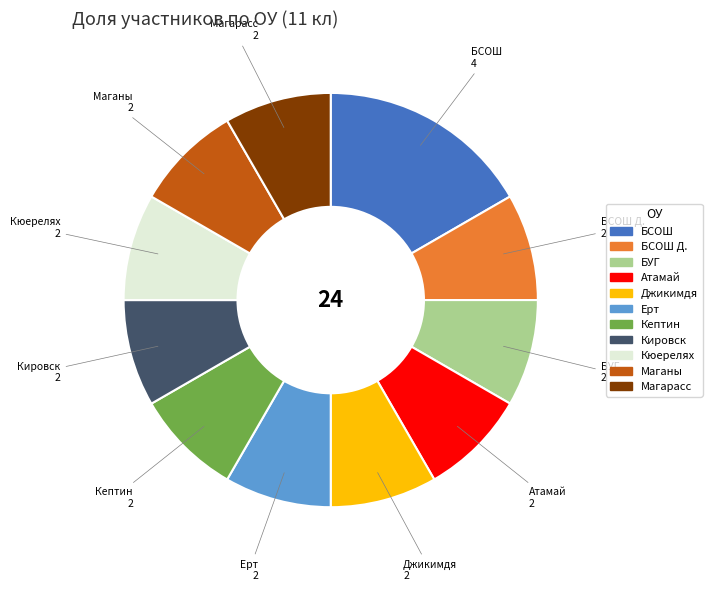

Do Кюерелях and БСОШ together represent more than half of the pie?

No